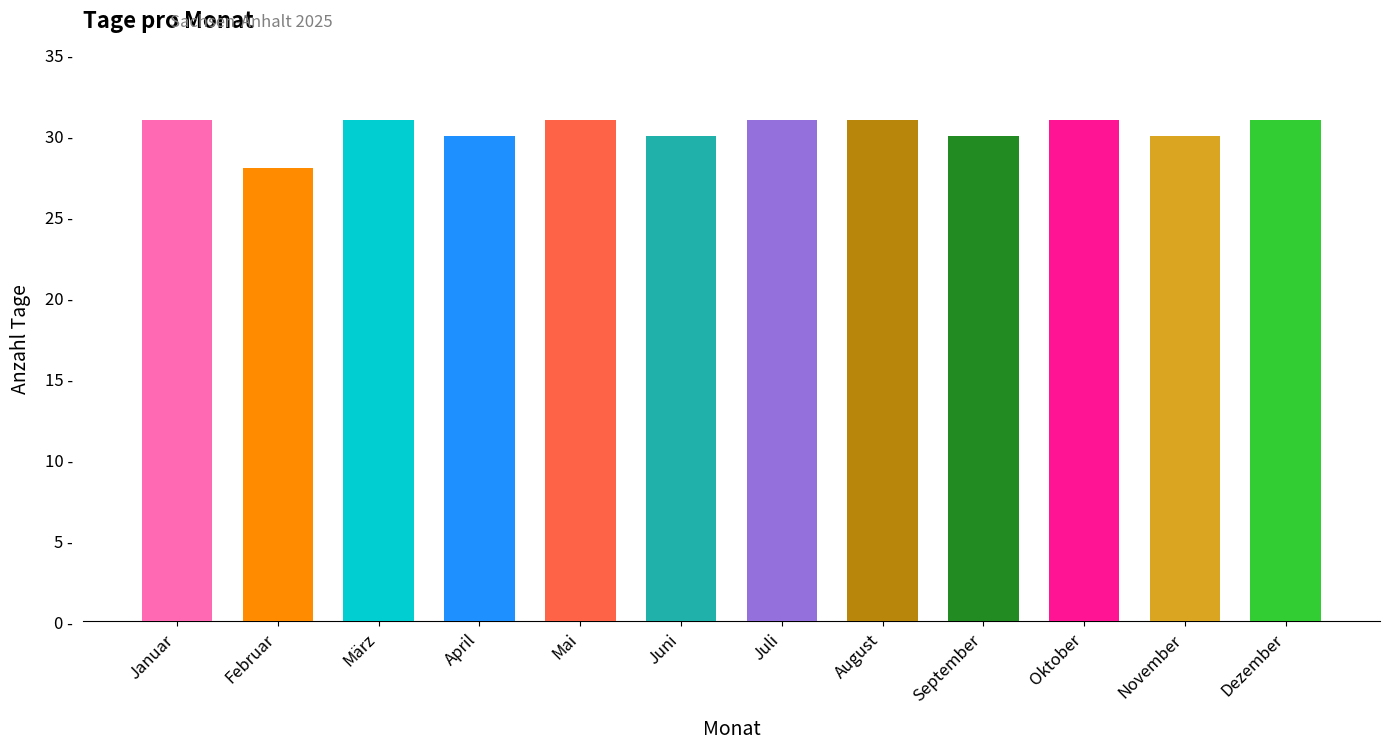

List the labels in order of value, smallest first.

Februar, April, Juni, September, November, Januar, März, Mai, Juli, August, Oktober, Dezember